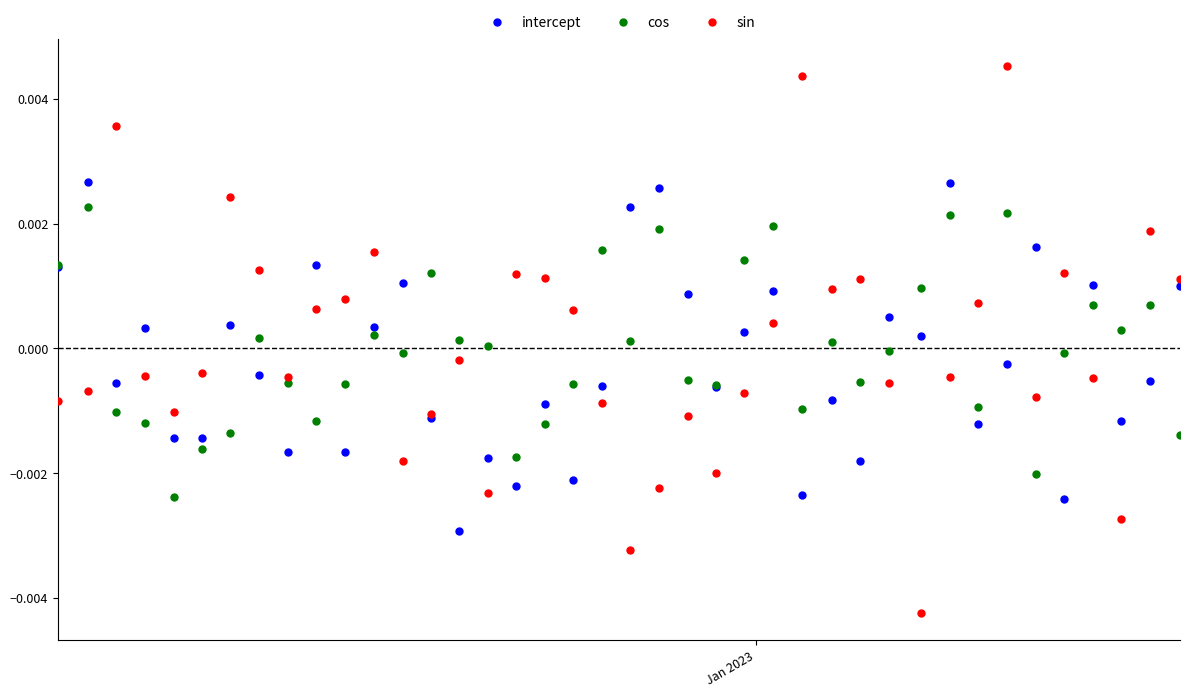

Which series reaches the maximum Y coordinate?

sin